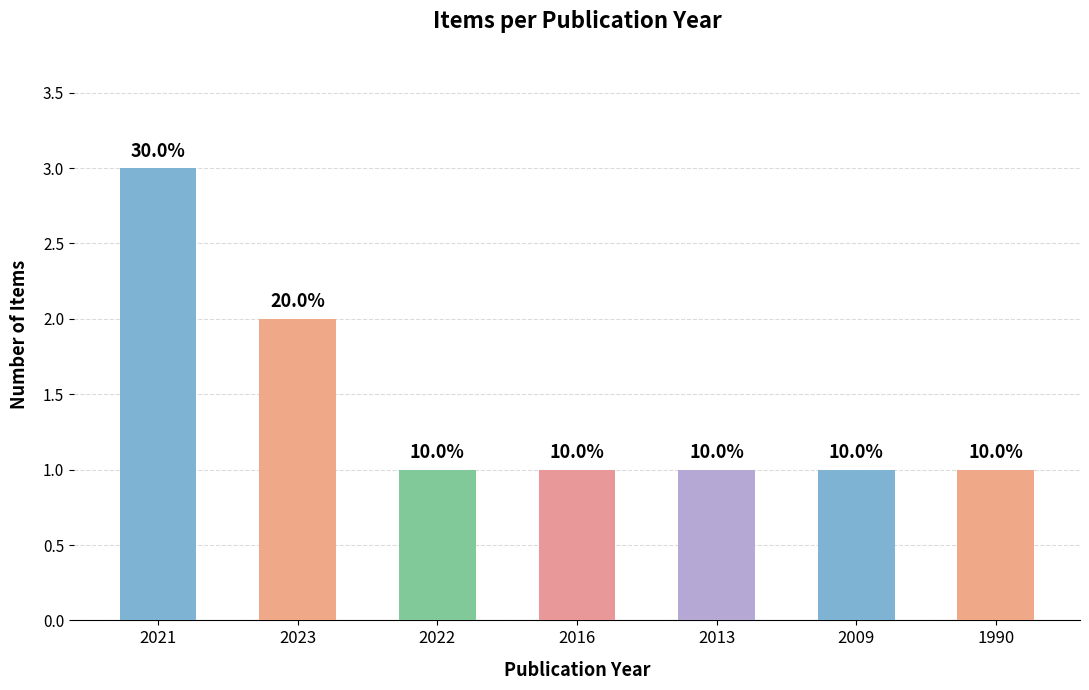

What is the difference between the second highest and second lowest values?

1